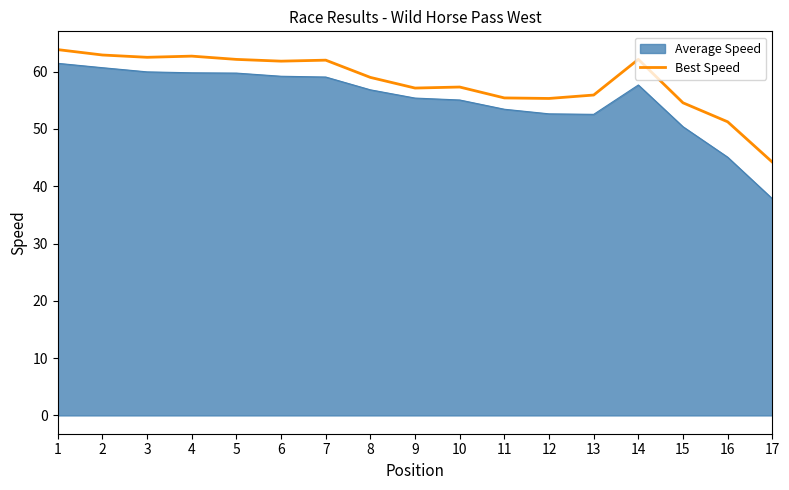

Read the Best Speed value at 8.

59.0